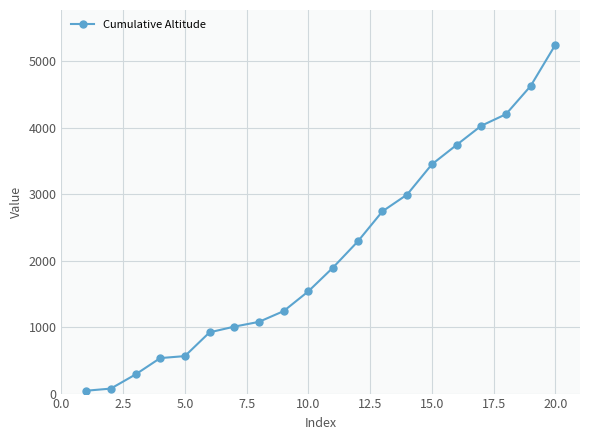

Does the chart display data point markers on the line(s)?

Yes